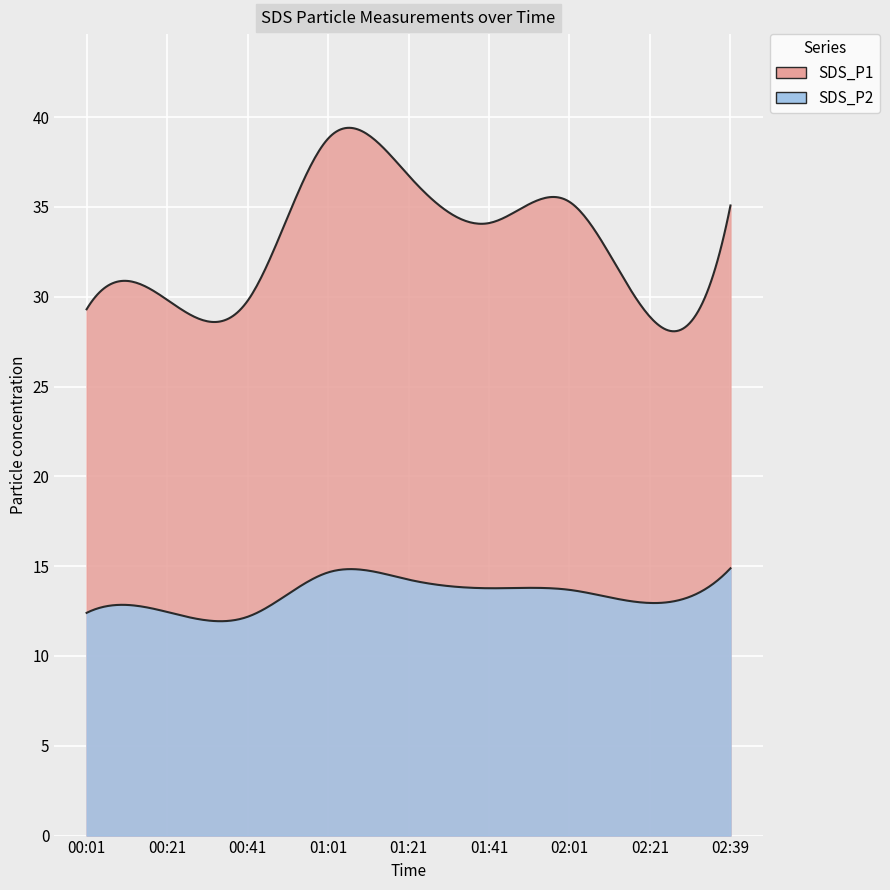

List the series in order of their peak value, highest first.

SDS_P1, SDS_P2